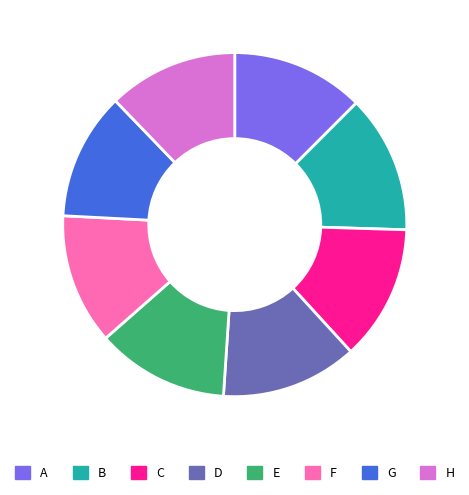

Is the sum of F and A greater than half?

No